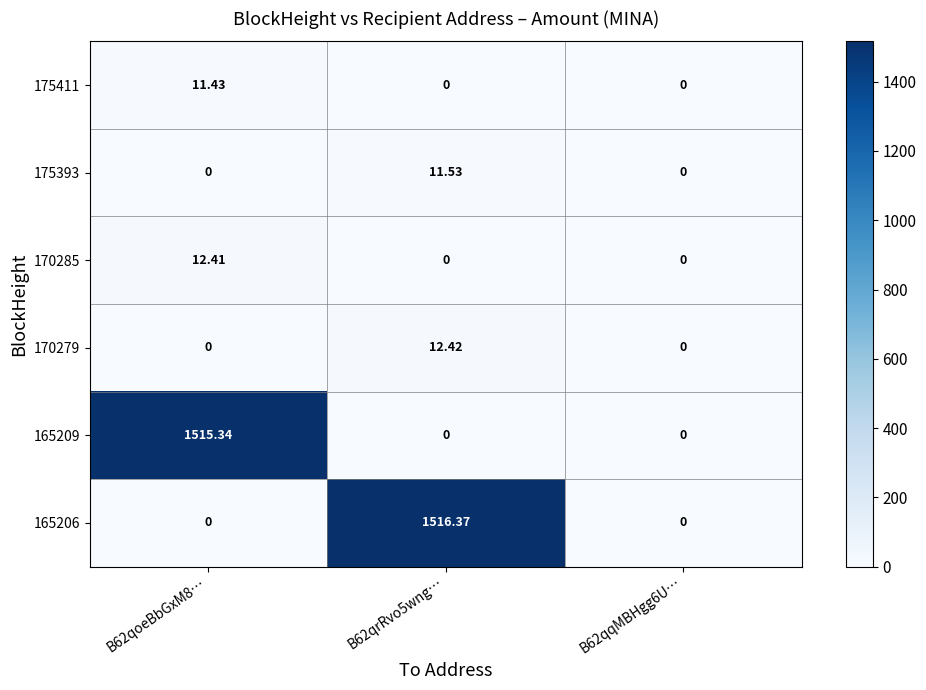

How many data points does each series have?

3